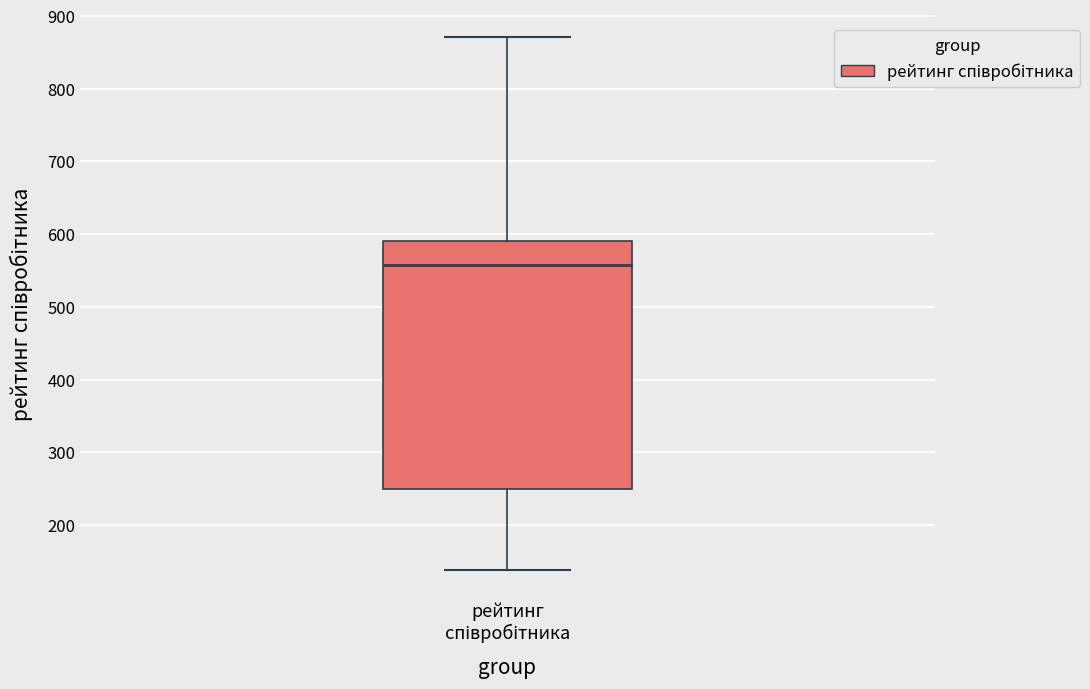

Transcribe this box plot: give where the median line is, the range the box spans, and where the two whiskers end, as read against the y-axis. The values are not printed on the chart, so give them approximately, as read against the axis.

median 560, box 250 to 590, whiskers 140 to 870